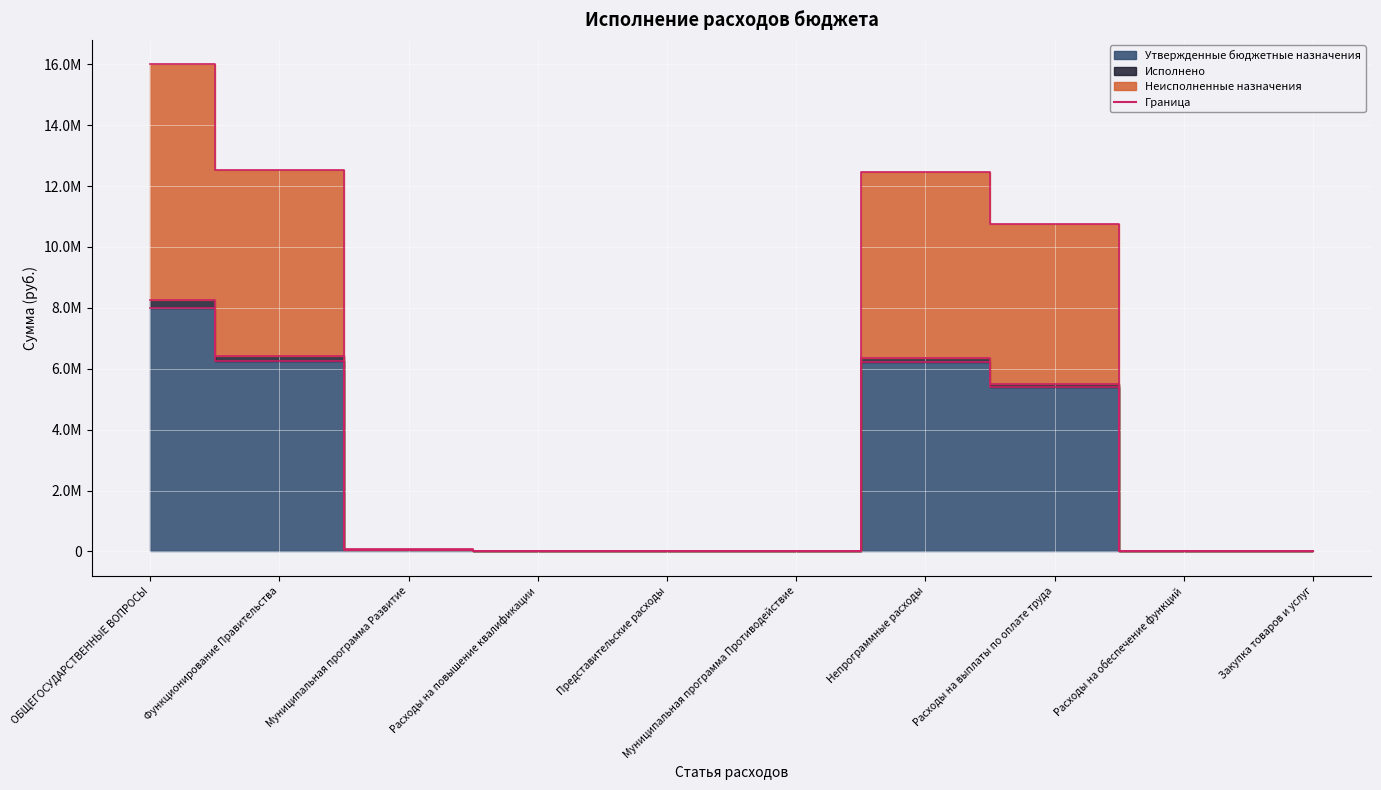

Where is the first local maximum for Неисполненные назначения?

Непрограммные расходы